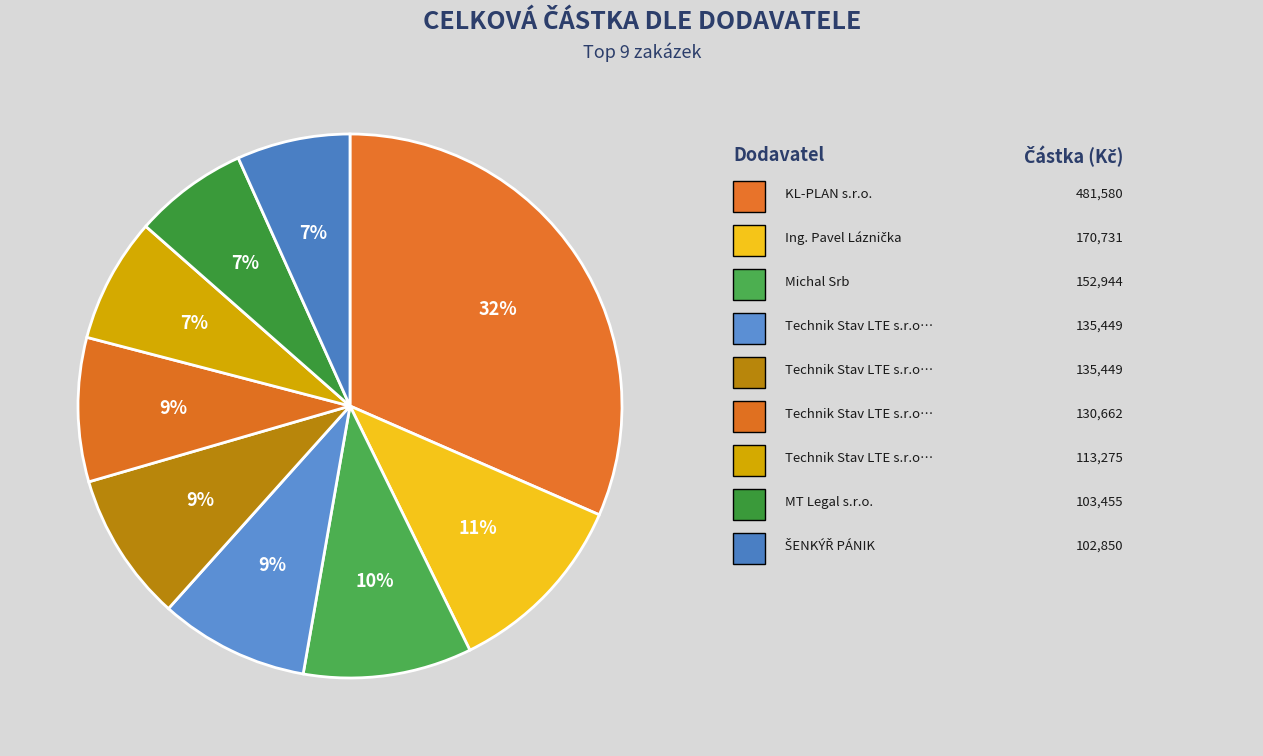

Count the number of slices in the pie.

9